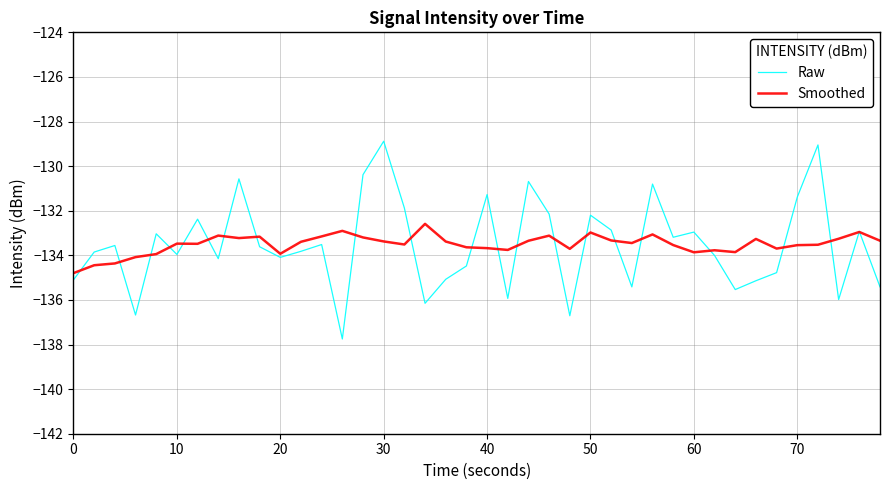

Which series has the largest range (max minus min)?

Raw